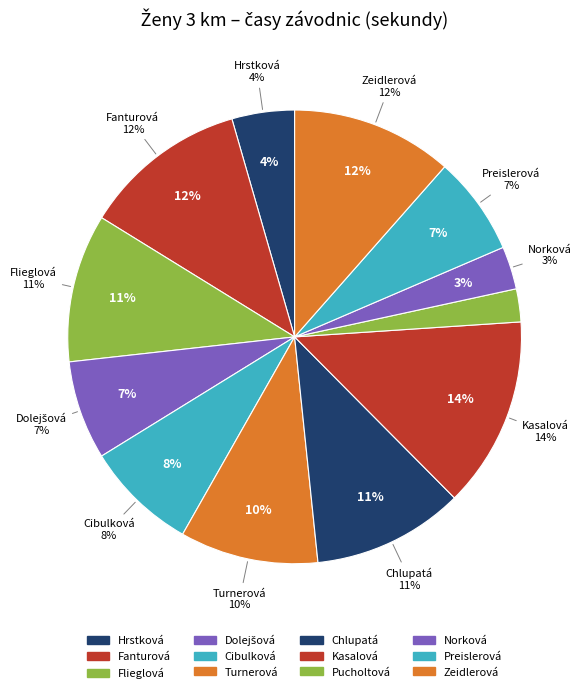

To the nearest percent, what percentage of the pie is Preislerová?

7%